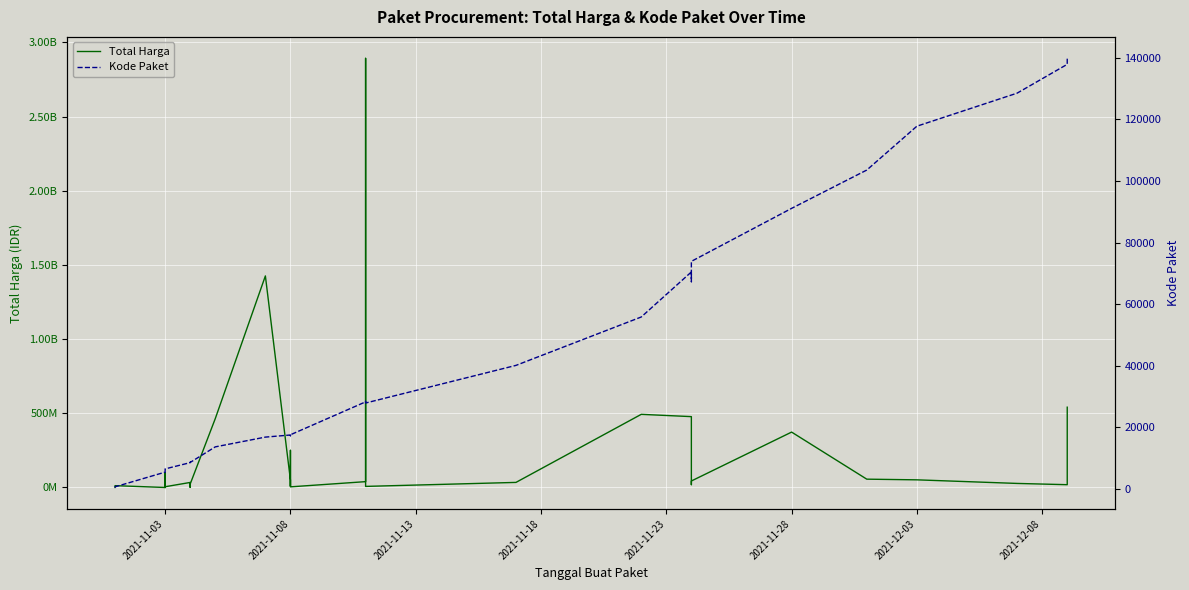

What is the total value across all series at 2021-11-08?

49747549